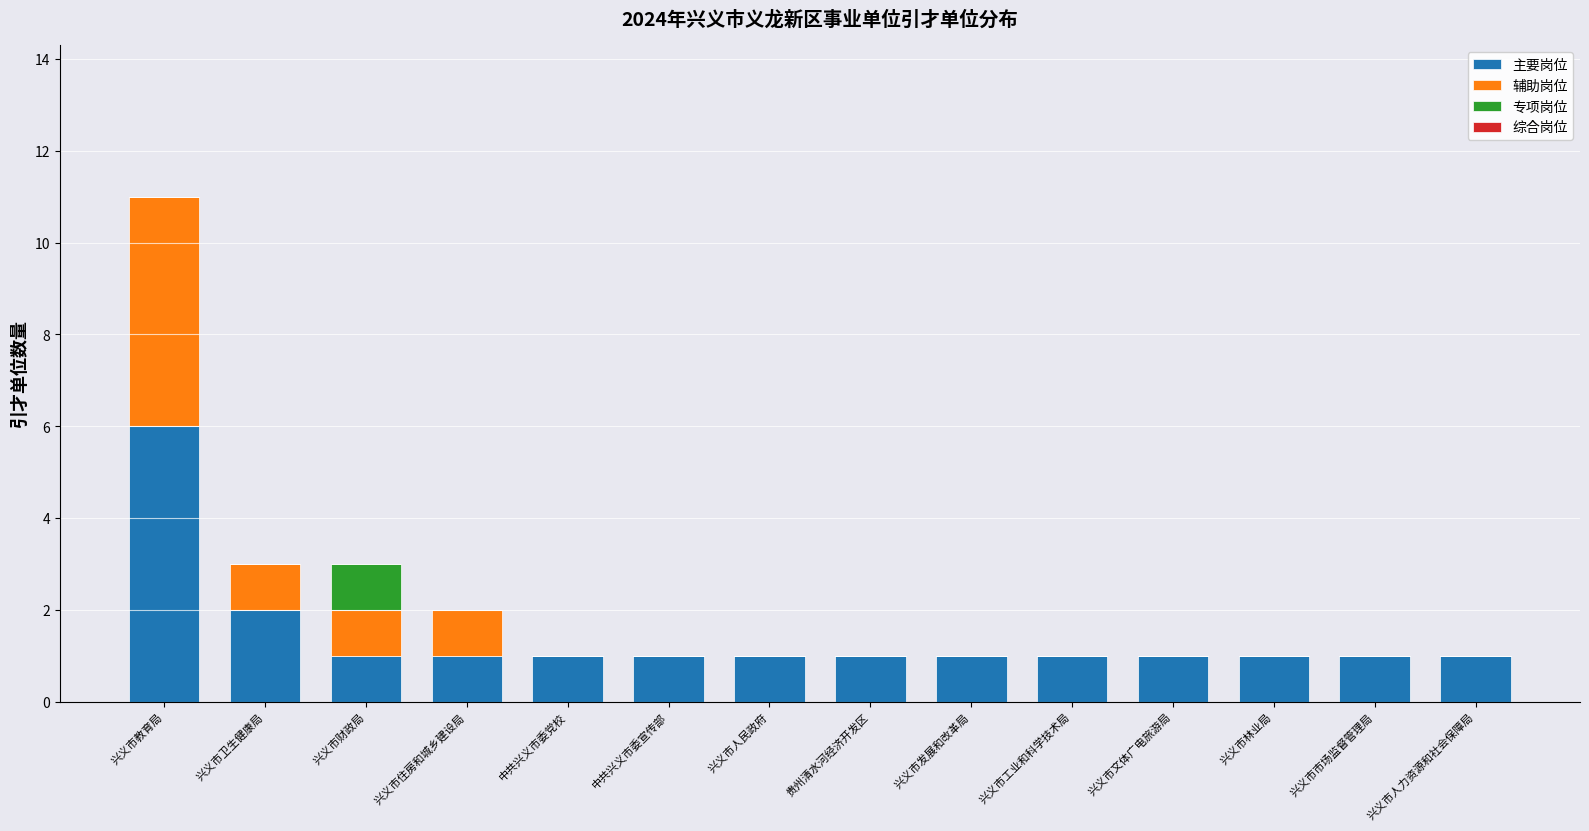

At which category is the sum across all series the highest?

兴义市教育局